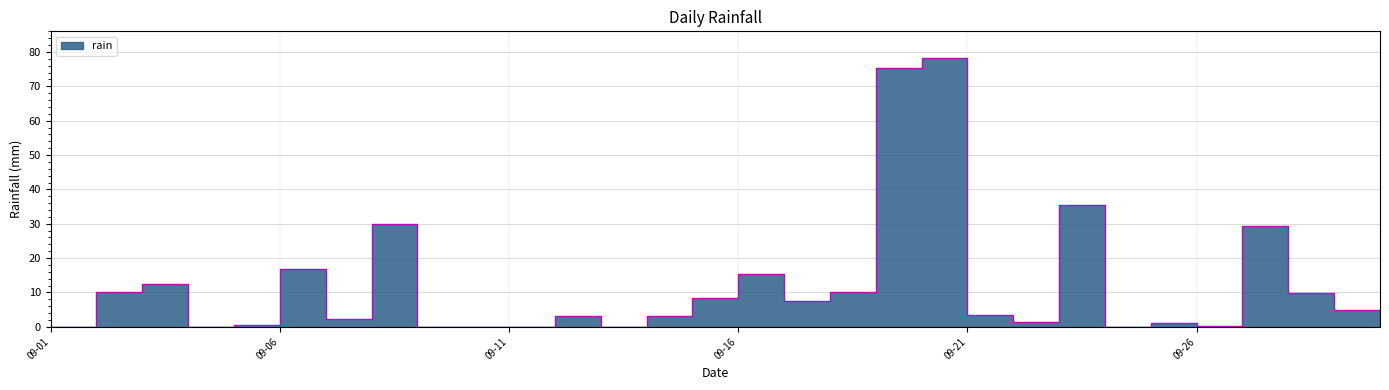

What is the difference between the values at 2020-09-22 and 2020-09-15?

7.0